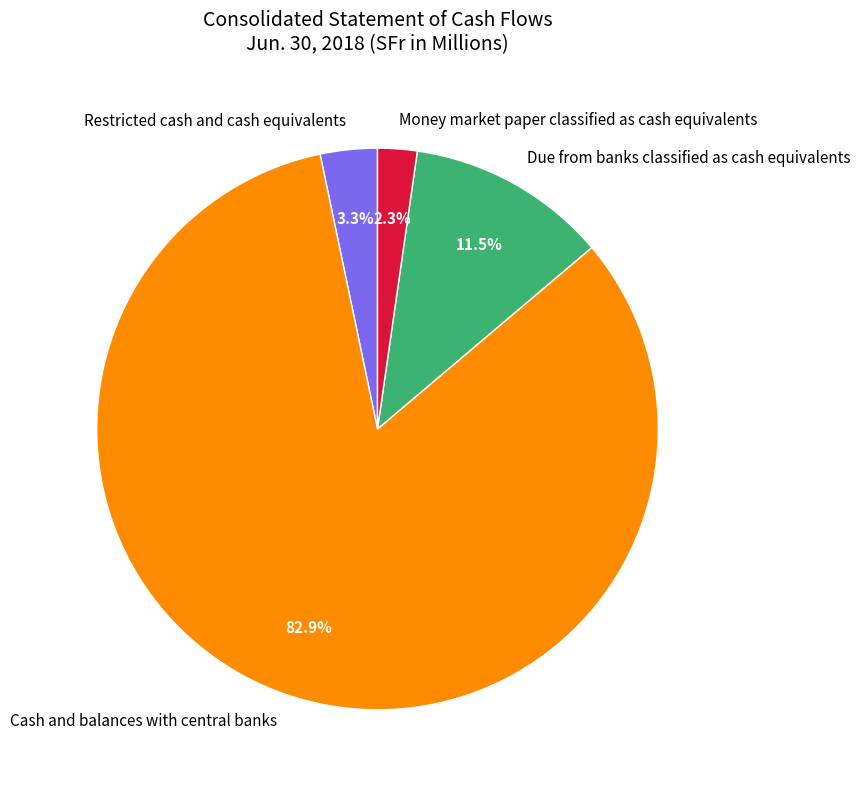

Between Money market paper classified as cash equivalents and Restricted cash and cash equivalents, which is larger?

Restricted cash and cash equivalents